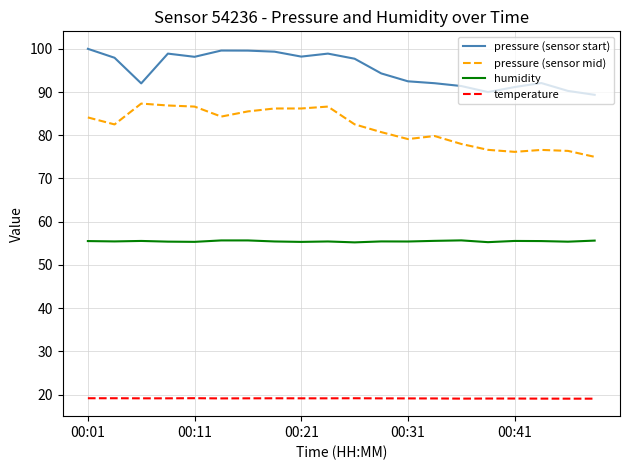

True or false: pressure (sensor start) and temperature cross at least once.

False